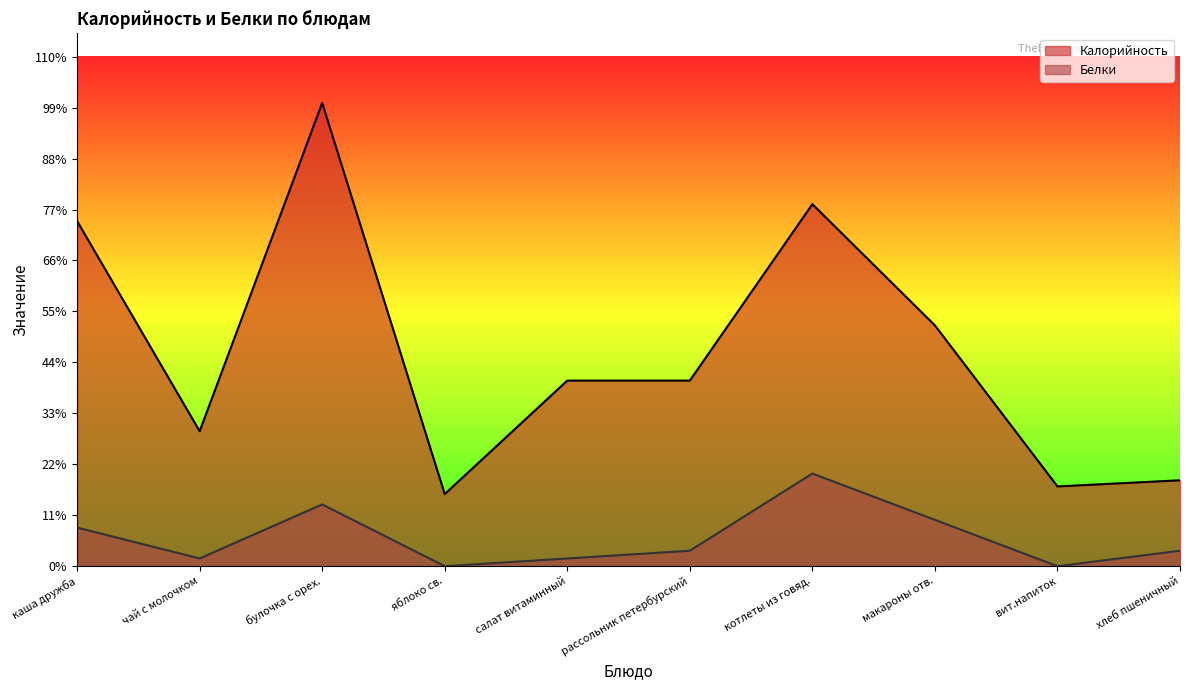

The Калорийность series shows 157.0 at макароны отв.. True or false?

True